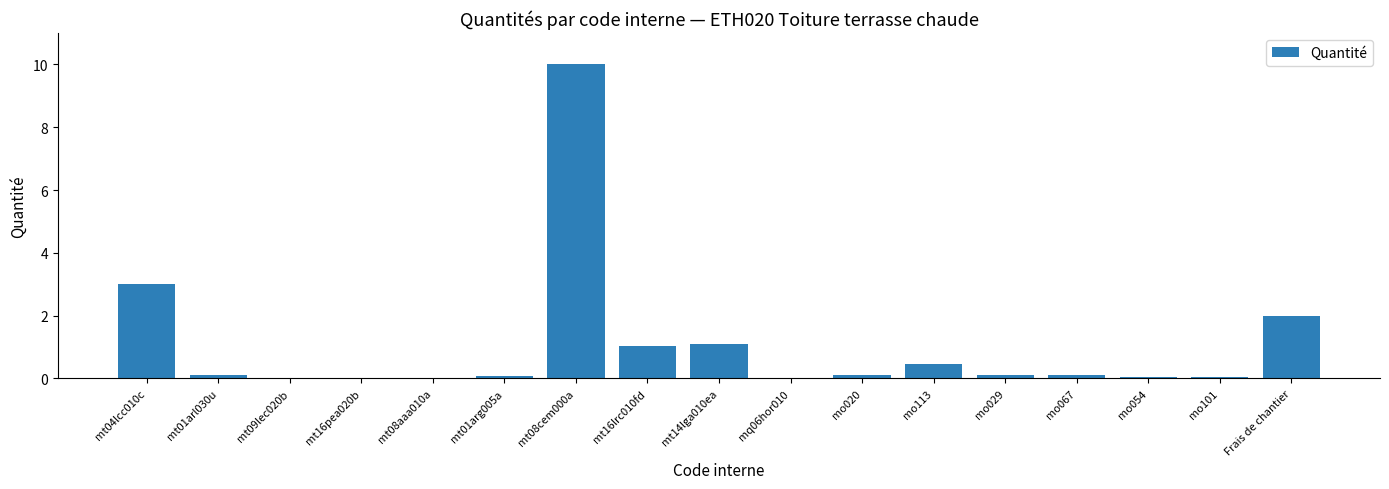

What is the change in value from mt16lrc010fd to mo113?

-0.6